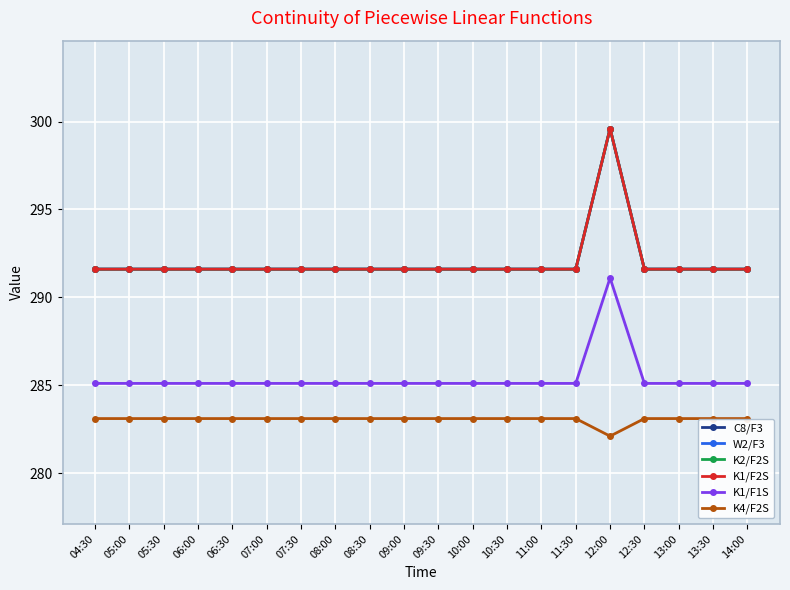

Is this an area chart (filled region under the line)?

No